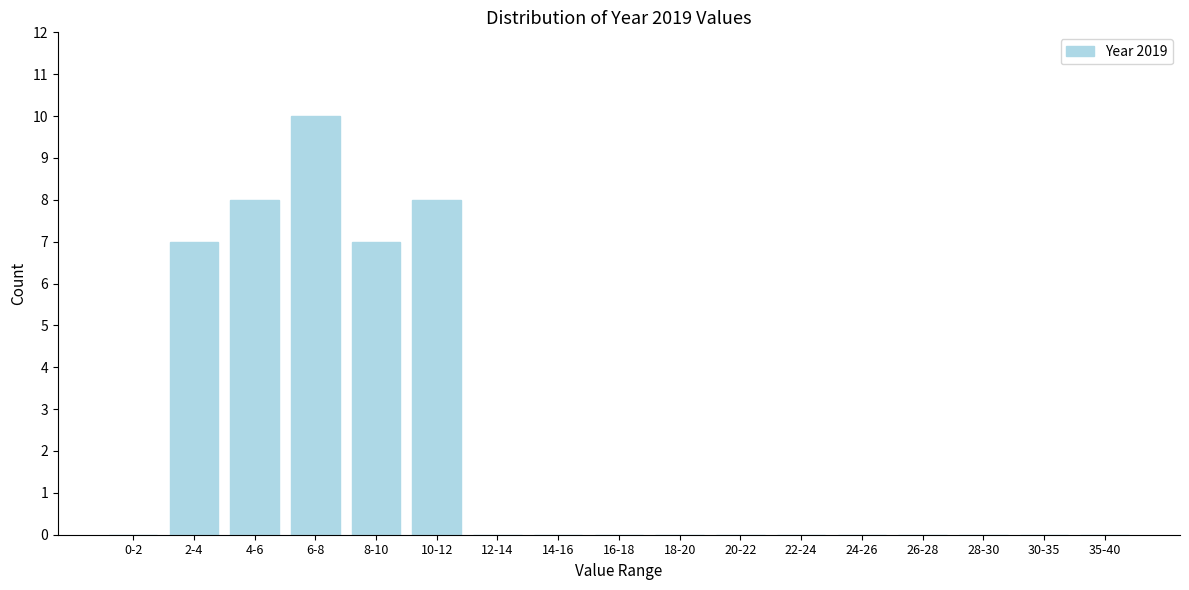

Reading right to left, transcribe all the data shown in this chart.

35-40=0	30-35=0	28-30=0	26-28=0	24-26=0	22-24=0	20-22=0	18-20=0	16-18=0	14-16=0	12-14=0	10-12=8	8-10=7	6-8=10	4-6=8	2-4=7	0-2=0